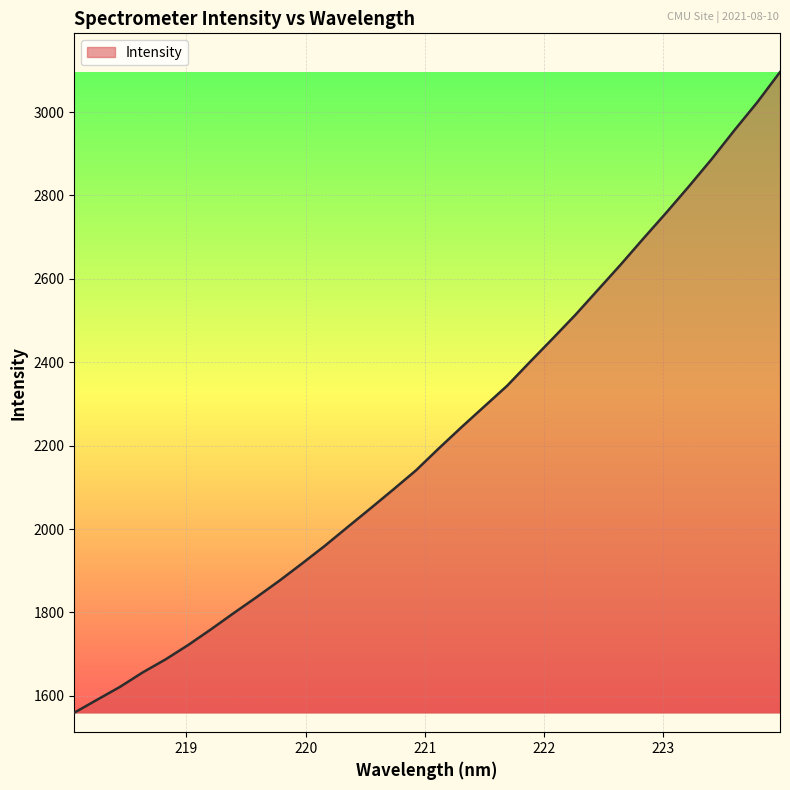

How many lines are shown in the chart?

1